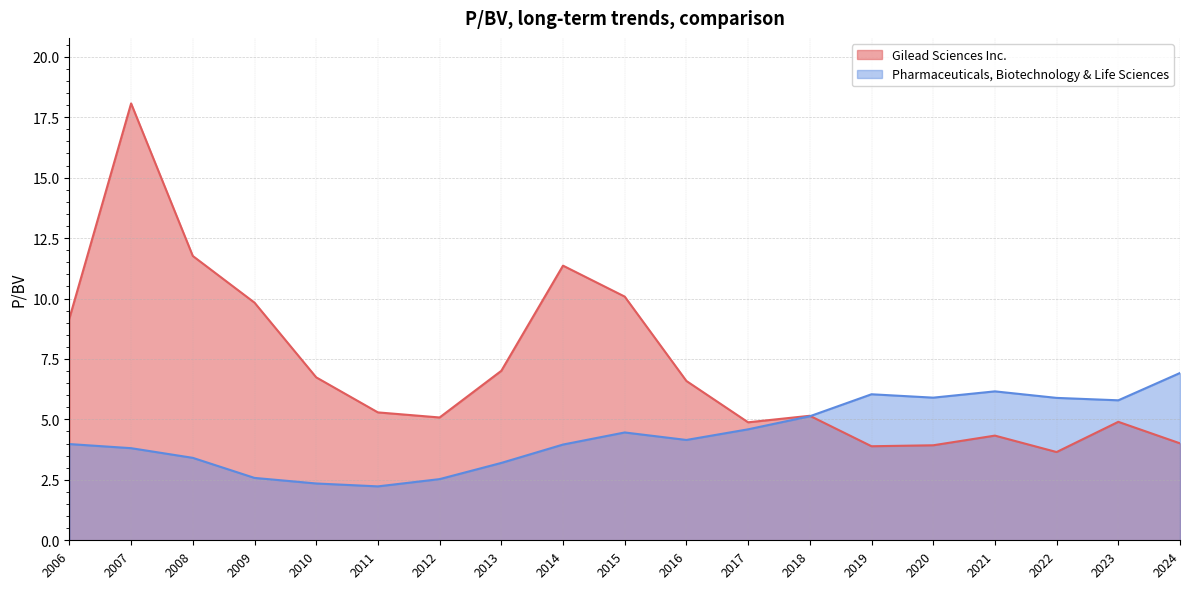

What is the maximum value for Pharmaceuticals, Biotechnology & Life Sciences?

6.9